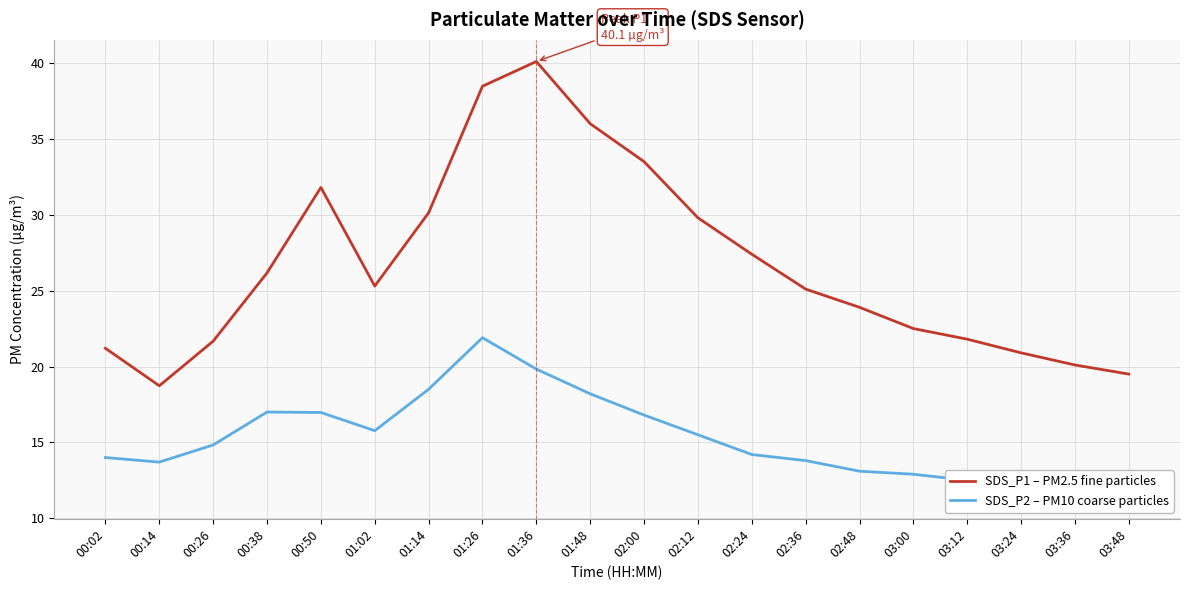

What are all the series names shown in the legend?

SDS_P1 – PM2.5 fine particles, SDS_P2 – PM10 coarse particles